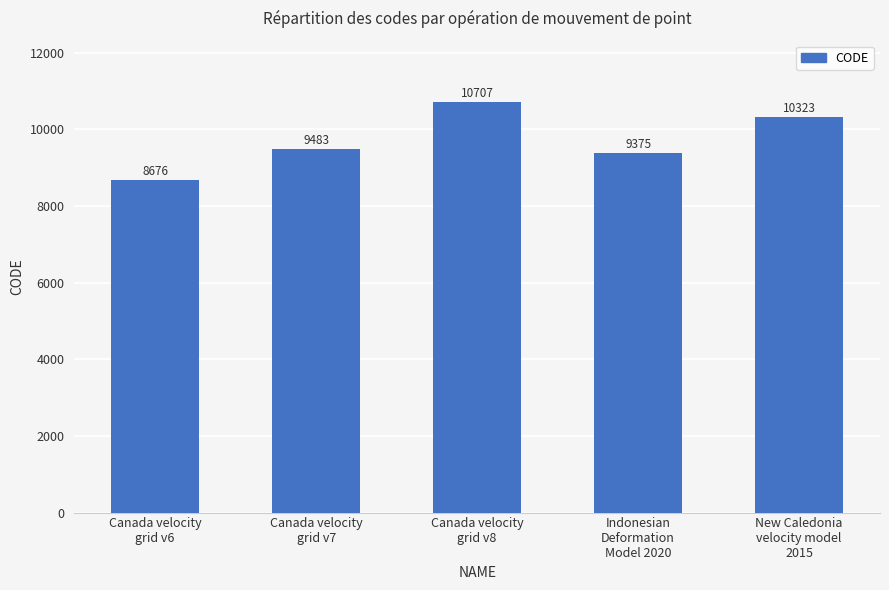

What is the value of the 4th bar from the left?

9375